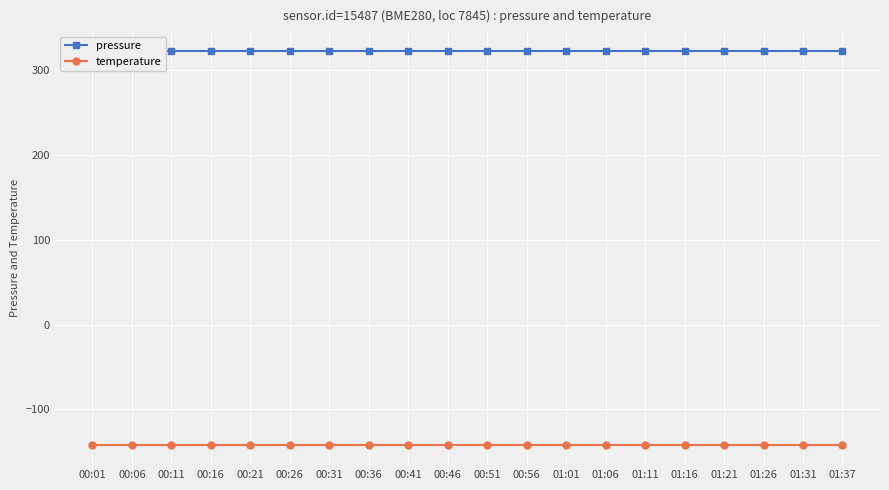

The pressure series shows 322.2 at 01:37. True or false?

True